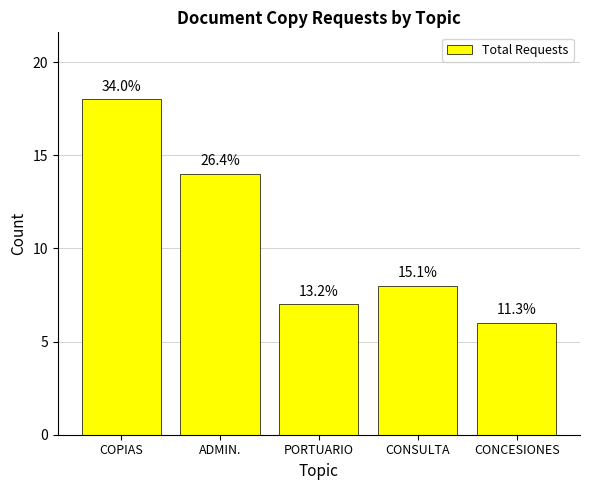

Are the bars horizontal?

No